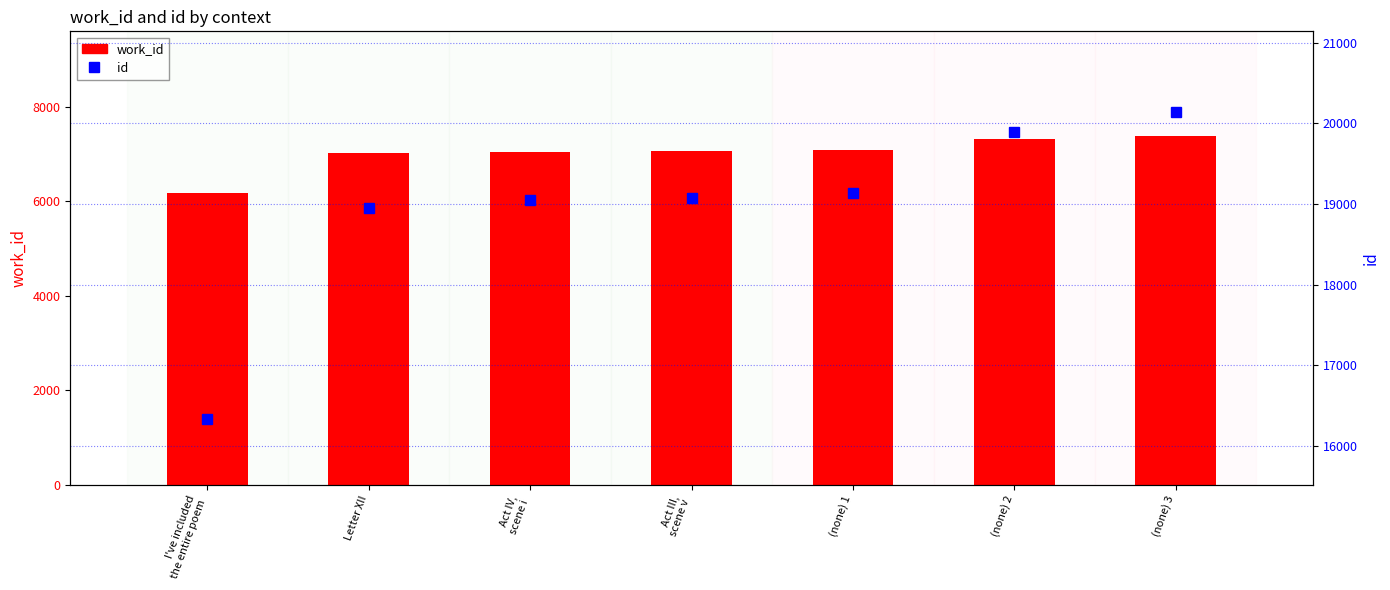

Rank the categories by work_id value from lowest to highest.

I've included
the entire poem, Letter XII, Act IV,
scene i, Act III,
scene v, (none) 1, (none) 2, (none) 3